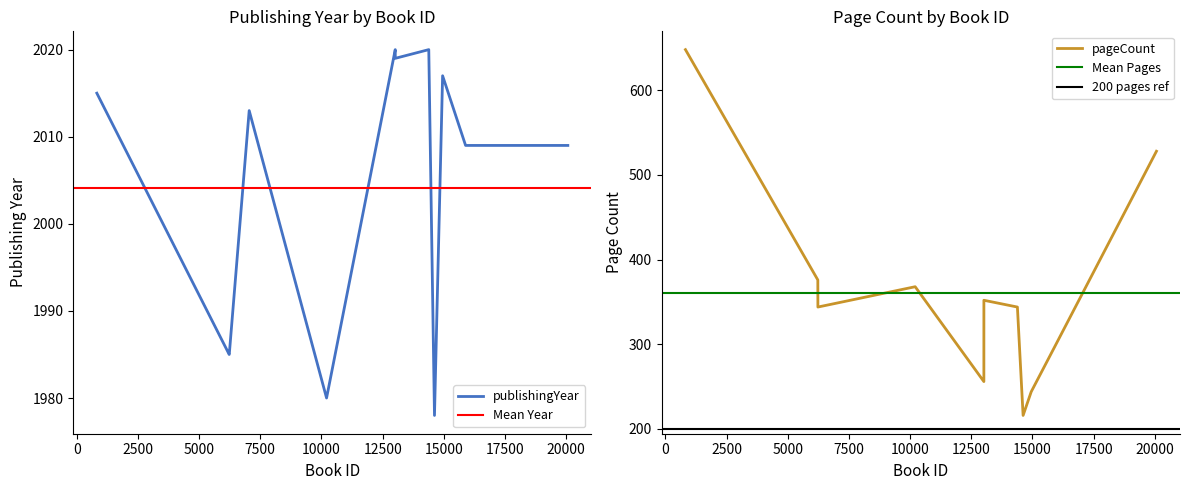

Rank the series by their maximum value, from lowest to highest.

pageCount, publishingYear